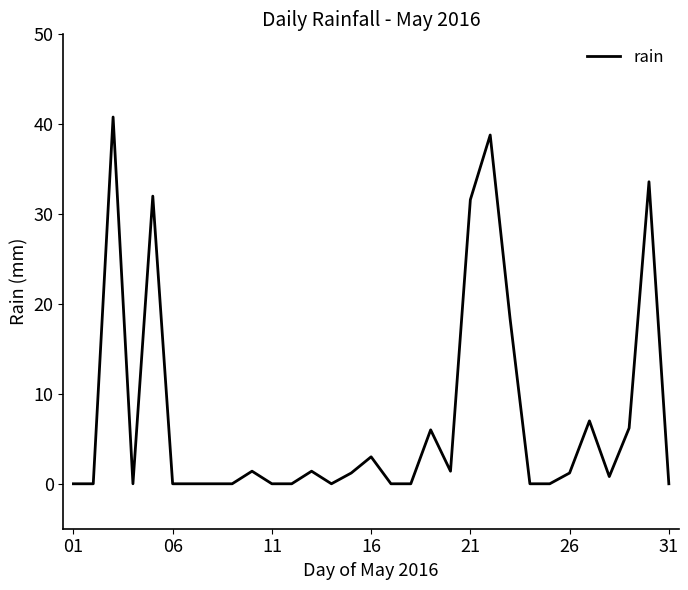

What is the difference between the maximum and minimum values?

40.8